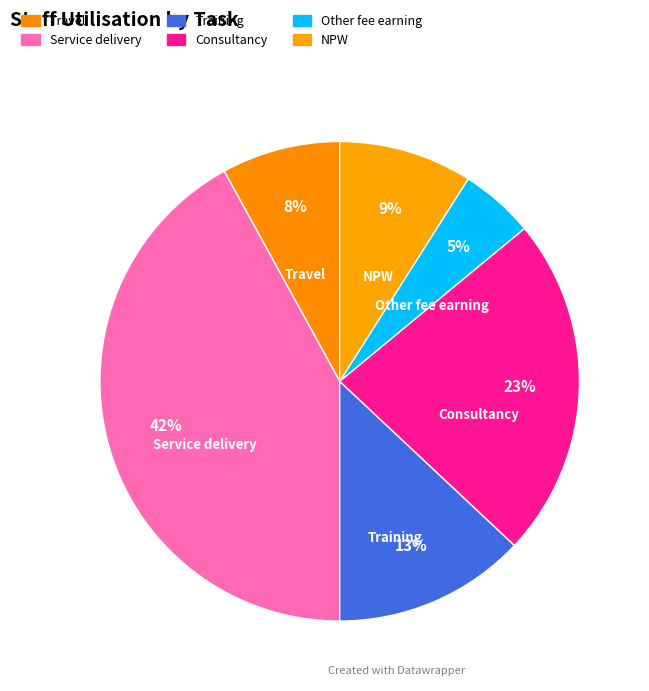

Is there a majority slice in this chart?

No